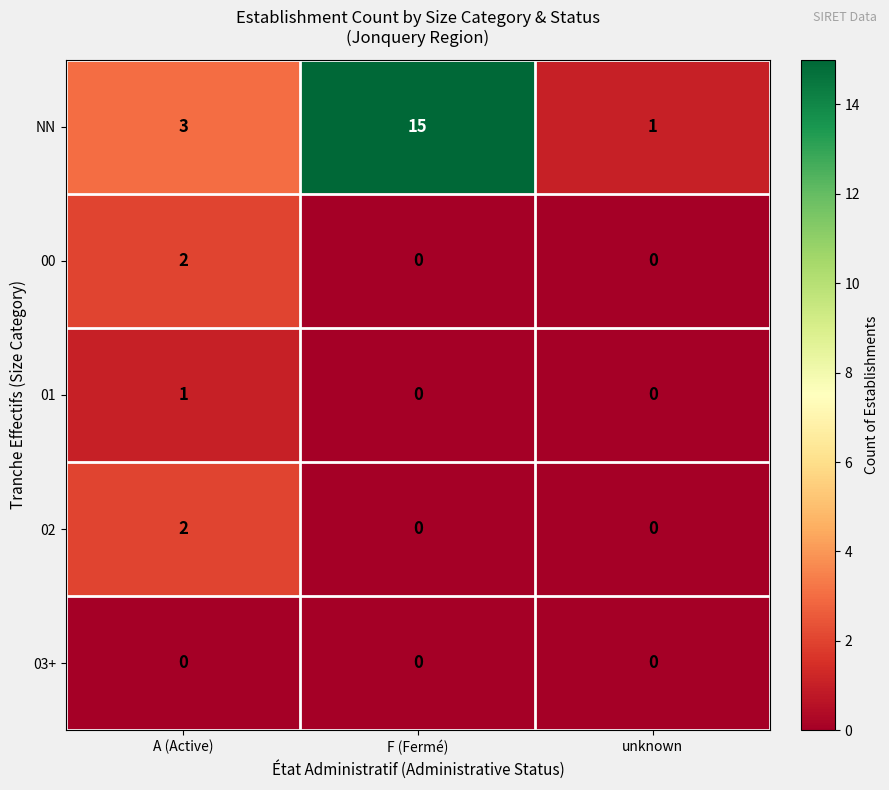

List the labels in order of NN value, largest first.

F (Fermé), A (Active), unknown